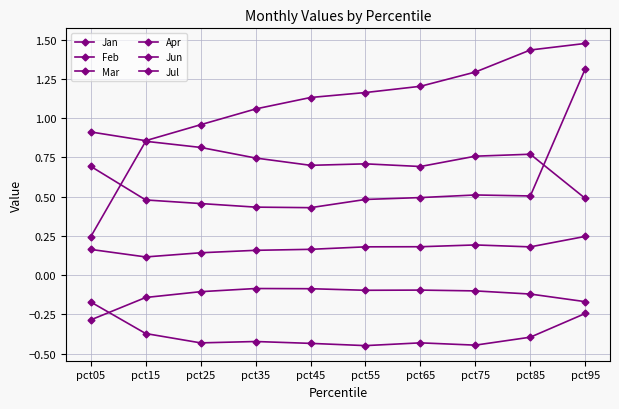

Reading left to right, list all the values displayed in this chart.

Jan: pct05=-0.3	pct15=-0.1	pct25=-0.1	pct35=-0.1	pct45=-0.1	pct55=-0.1	pct65=-0.1	pct75=-0.1	pct85=-0.1	pct95=-0.2
Feb: pct05=-0.2	pct15=-0.4	pct25=-0.4	pct35=-0.4	pct45=-0.4	pct55=-0.4	pct65=-0.4	pct75=-0.4	pct85=-0.4	pct95=-0.2
Mar: pct05=0.7	pct15=0.5	pct25=0.5	pct35=0.4	pct45=0.4	pct55=0.5	pct65=0.5	pct75=0.5	pct85=0.5	pct95=1.3
Apr: pct05=0.9	pct15=0.9	pct25=1.0	pct35=1.1	pct45=1.1	pct55=1.2	pct65=1.2	pct75=1.3	pct85=1.4	pct95=1.5
Jun: pct05=0.2	pct15=0.1	pct25=0.1	pct35=0.2	pct45=0.2	pct55=0.2	pct65=0.2	pct75=0.2	pct85=0.2	pct95=0.2
Jul: pct05=0.2	pct15=0.9	pct25=0.8	pct35=0.7	pct45=0.7	pct55=0.7	pct65=0.7	pct75=0.8	pct85=0.8	pct95=0.5